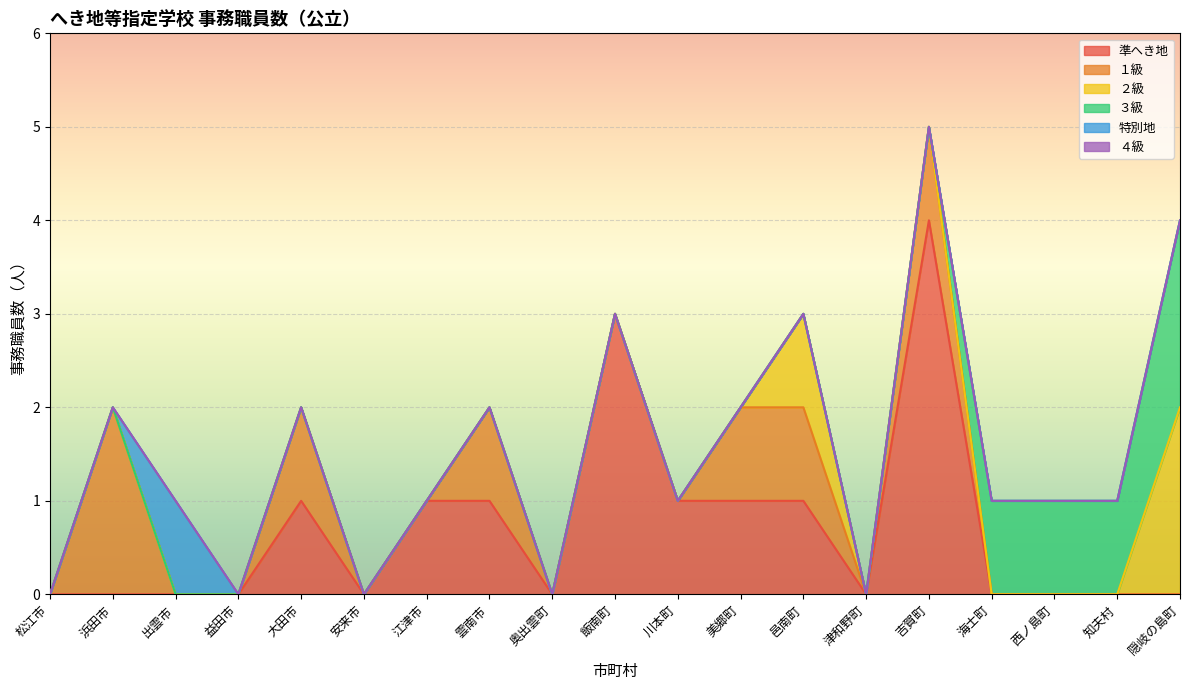

What is the difference between the maximum and minimum values in the ２級 series?

2